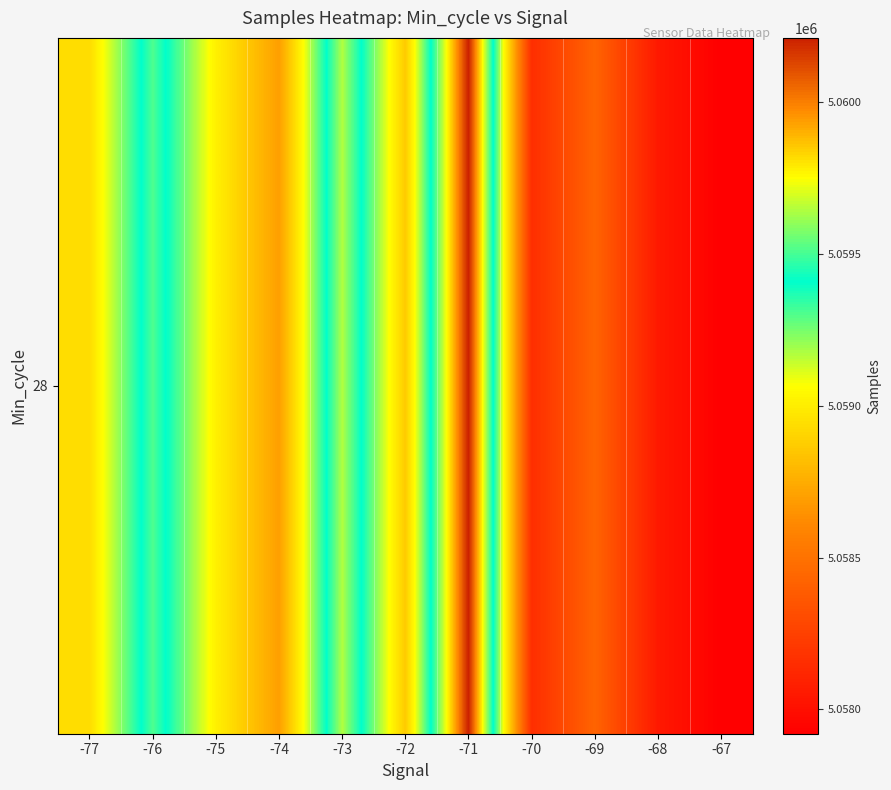

The chart shows a value of 5058864.7 at -72. True or false?

True